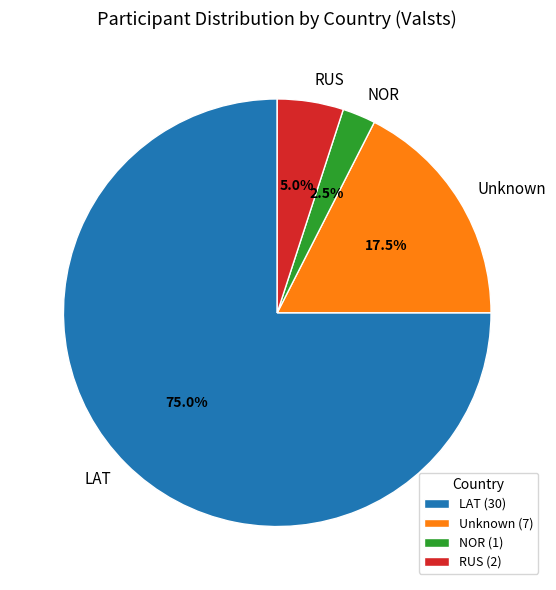

To the nearest percent, what is the difference between the largest and smallest slice percentages?

72%